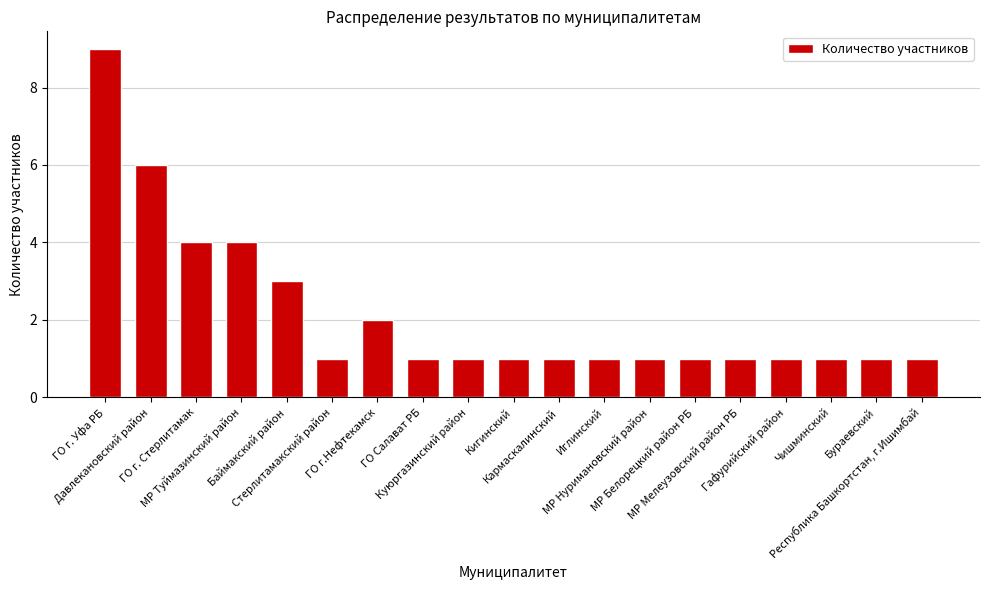

Count the values in the range 1 to 3.

15